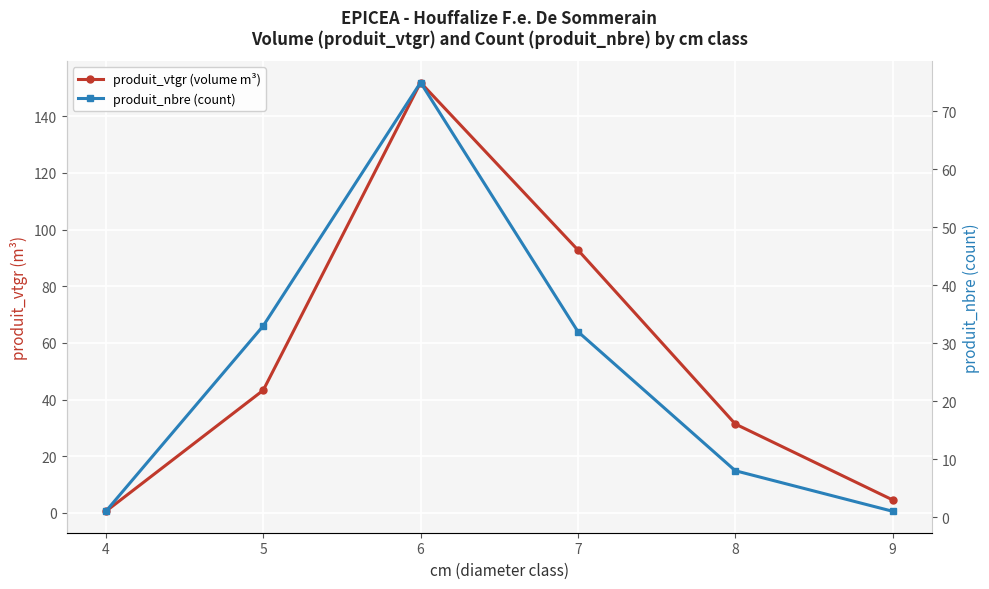

What is the spread (max minus min) of values at 6?

76.9